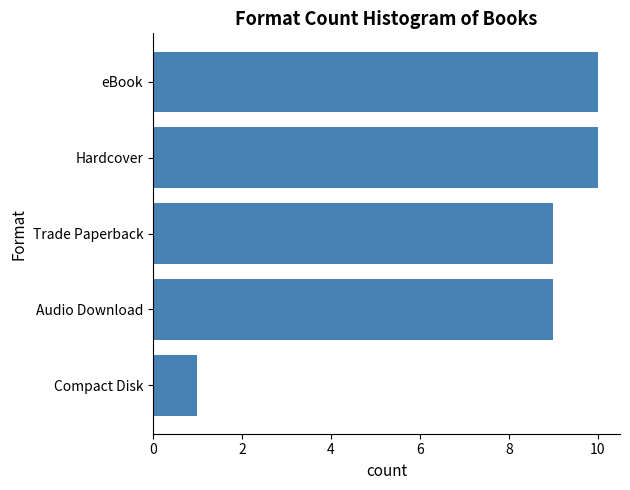

Reading top to bottom, extract all data points from this chart.

10	10	9	9	1